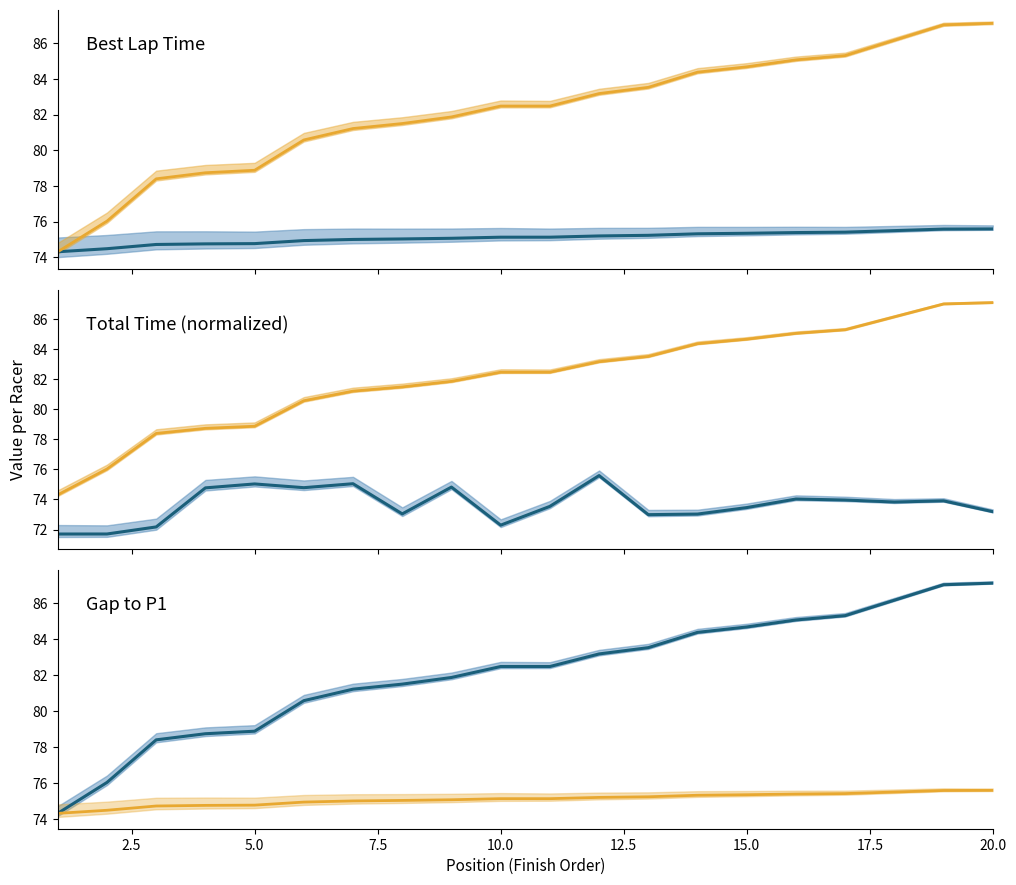

What is the difference between the second highest and minimum values in the Total Time (norm) series?

3.4